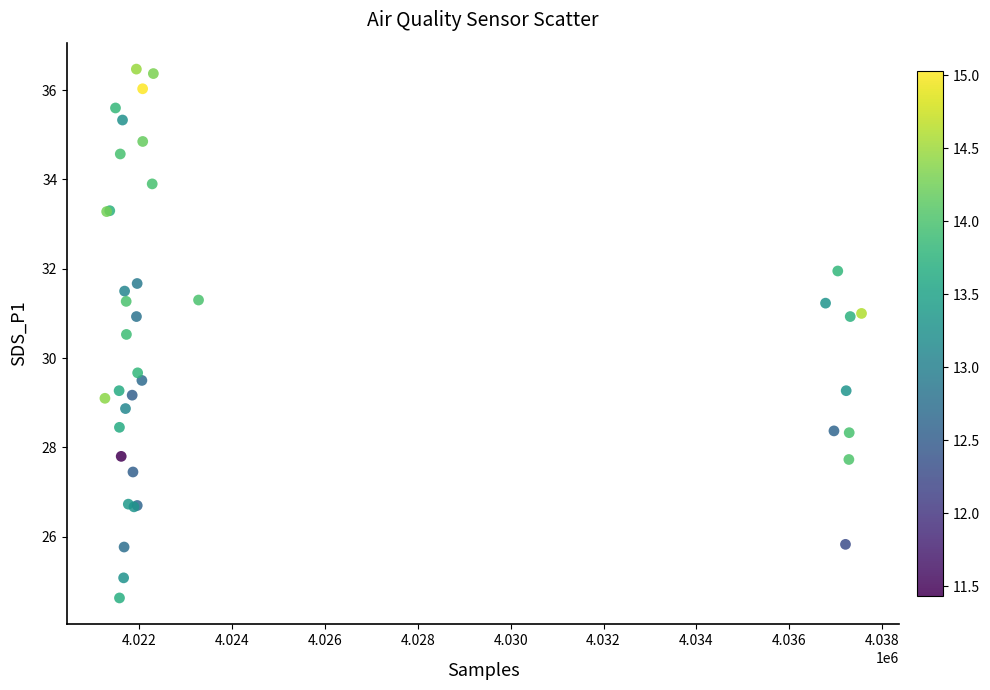

What Y value in the scatter plot is closest to 30?

29.7